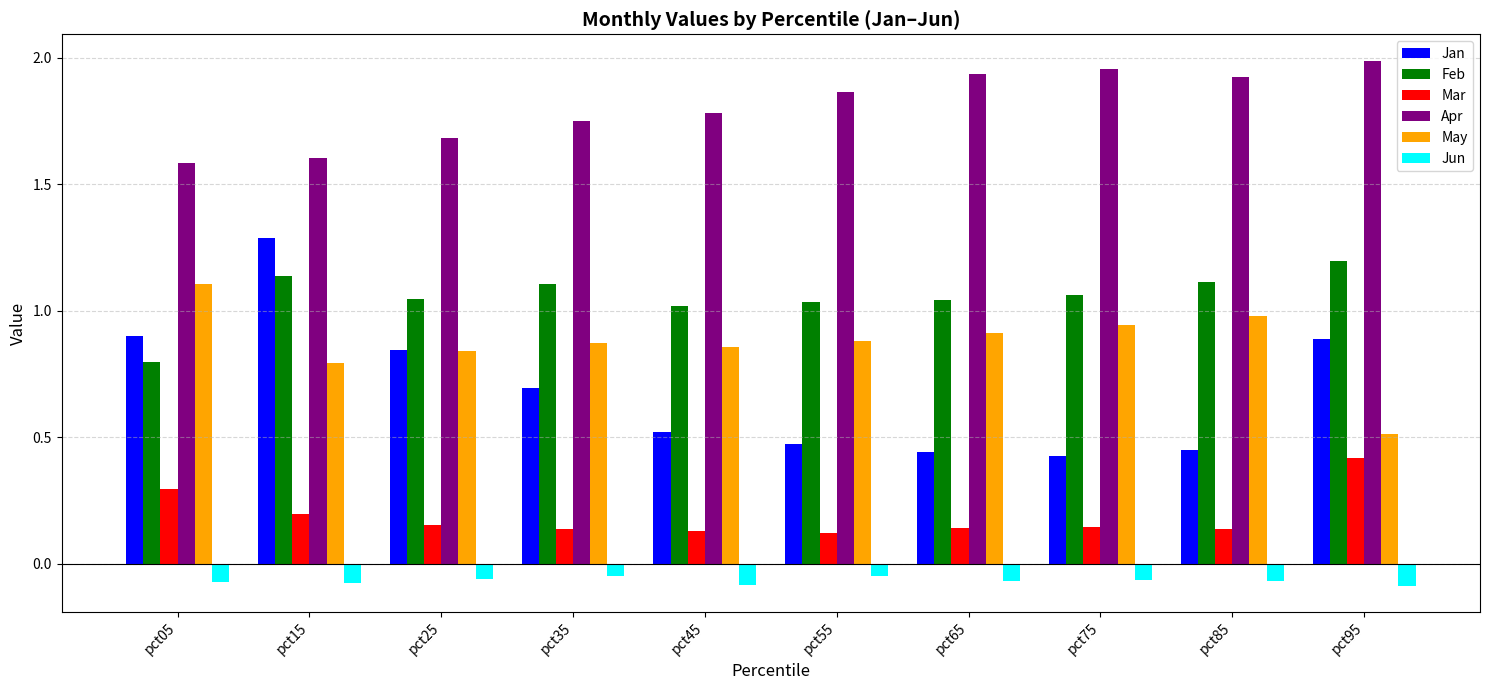

Does the chart contain stacked bars?

No